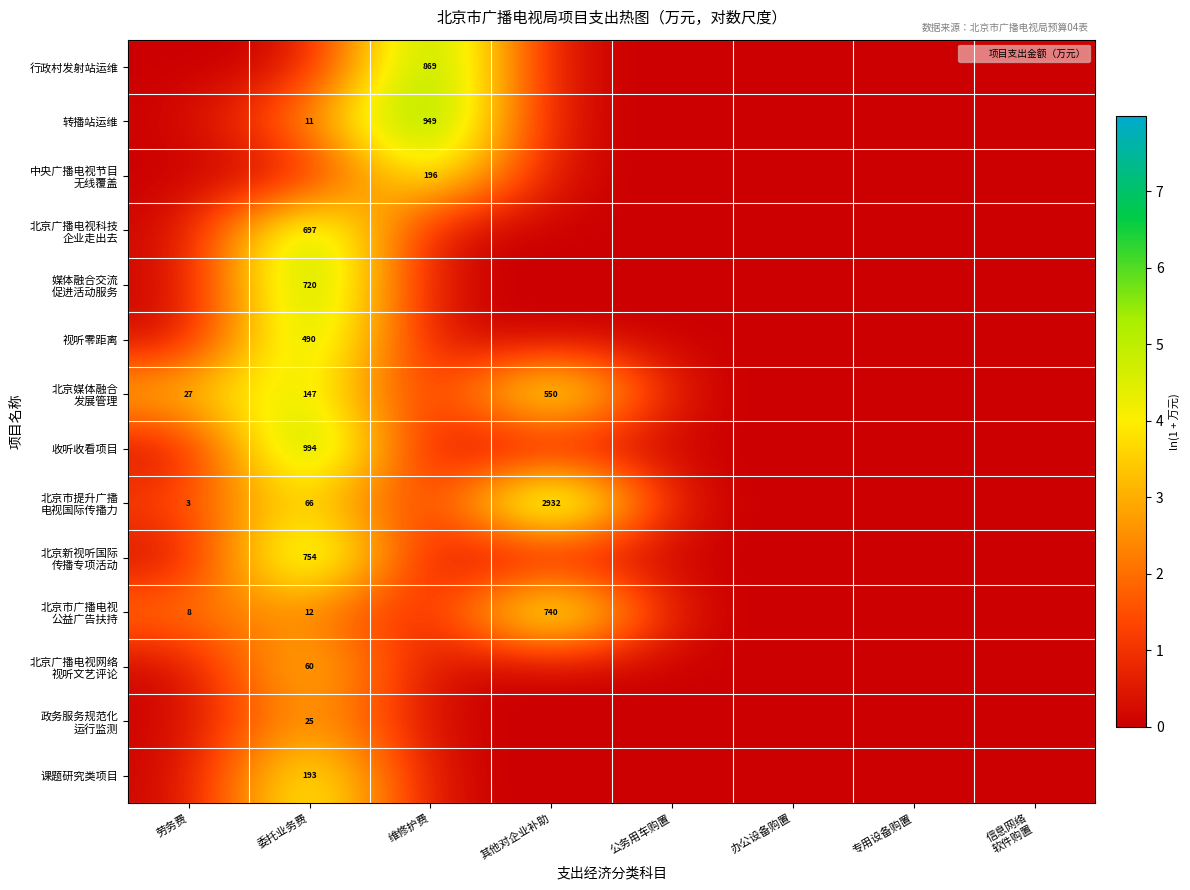

List the labels in order of 中央广播电视节目 无线覆盖 value, largest first.

维修护费, 劳务费, 委托业务费, 其他对企业补助, 公务用车购置, 办公设备购置, 专用设备购置, 信息网络 软件购置